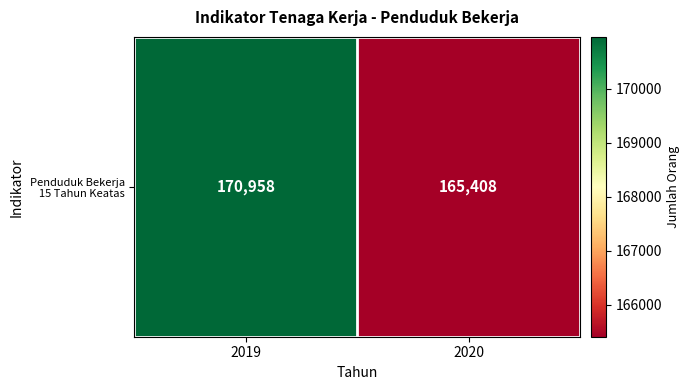

Reading right to left, extract all data points from this chart.

2020=165408	2019=170958